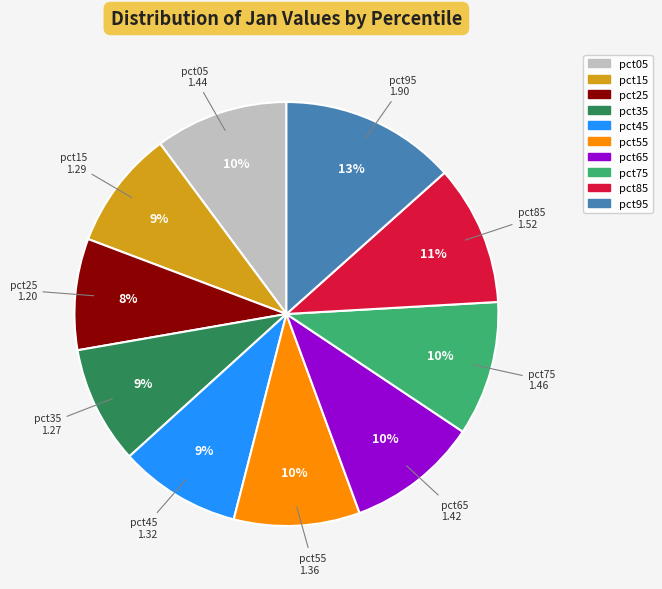

What is the ratio of the value at pct75 to the value at pct05?

1.0